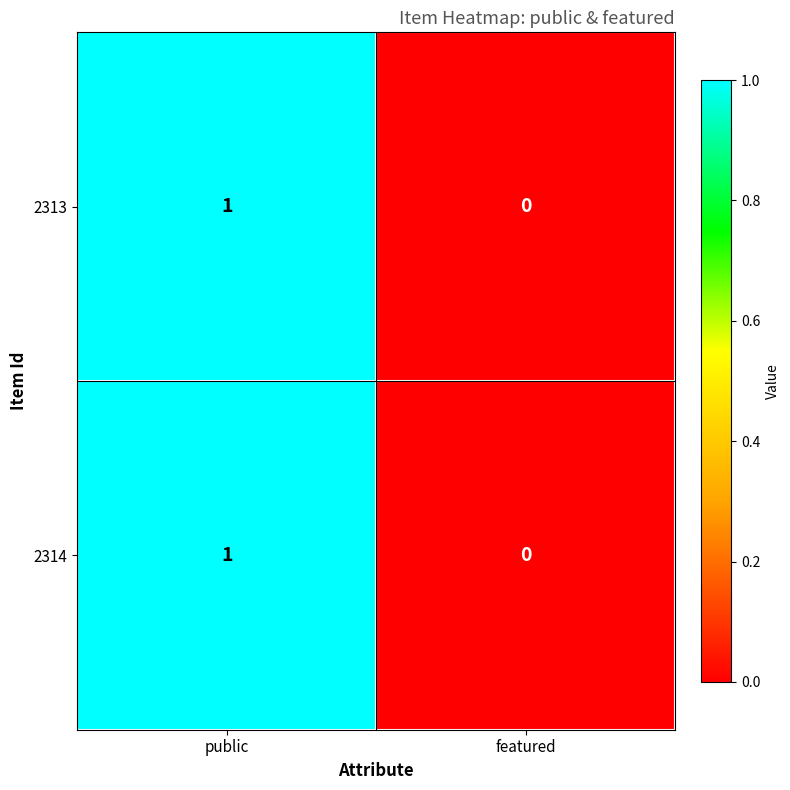

Count the number of categories in the chart.

2